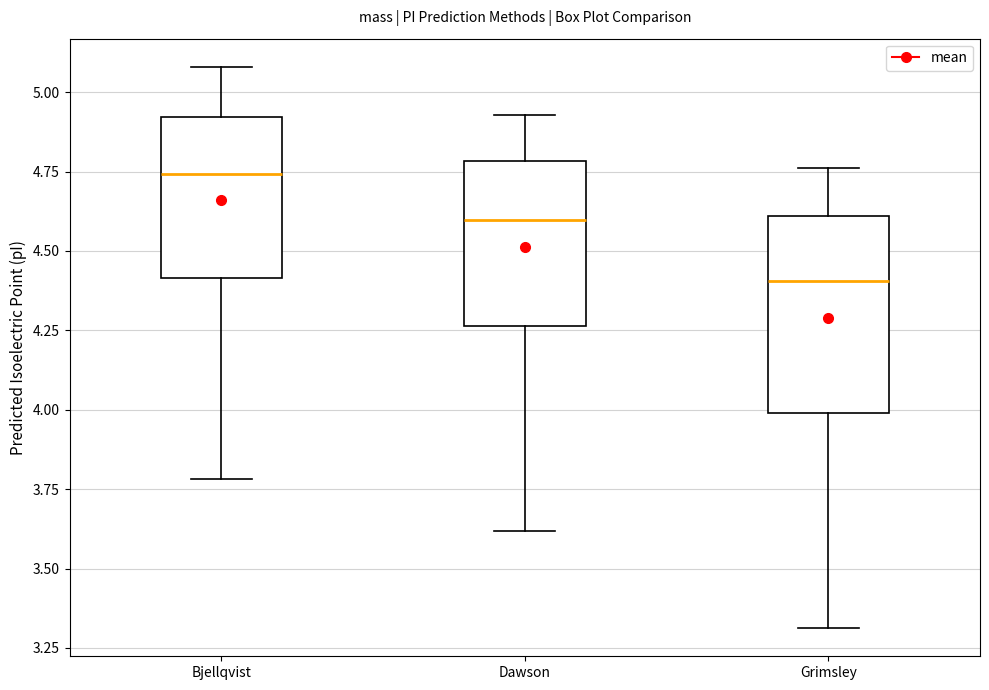

Where does the upper whisker of the box for Grimsley end on the y-axis? The values are not printed on the chart, so give them approximately, as read against the axis.

4.75